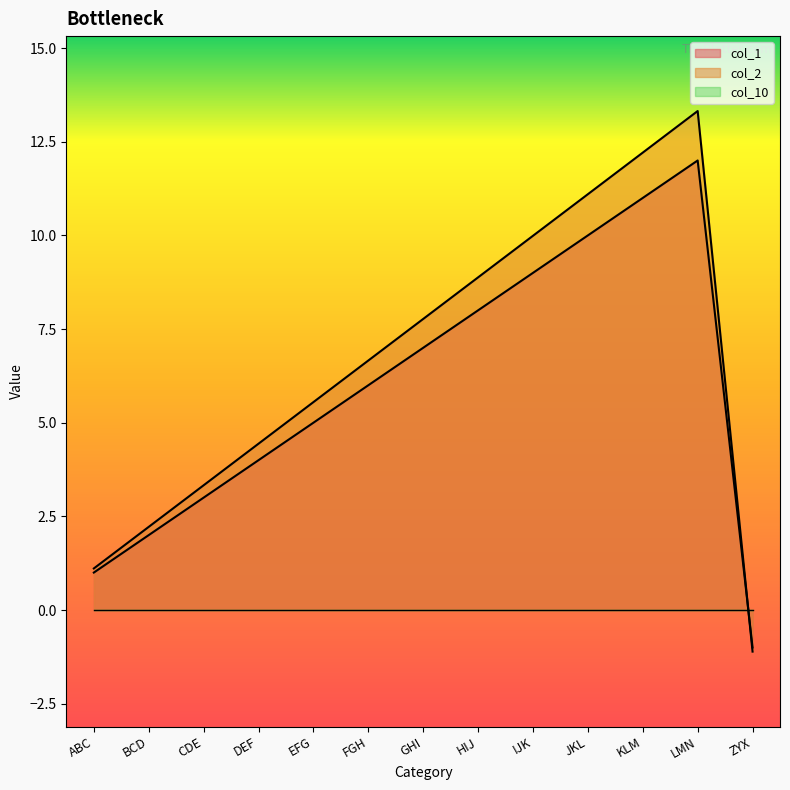

Reading left to right, transcribe all the data shown in this chart.

col_1: 1.0	2.0	3.0	4.0	5.0	6.0	7.0	8.0	9.0	10.0	11.0	12.0	-1.0
col_2: 1.1	2.2	3.3	4.4	5.5	6.7	7.8	8.9	10.0	11.1	12.2	13.3	-1.1